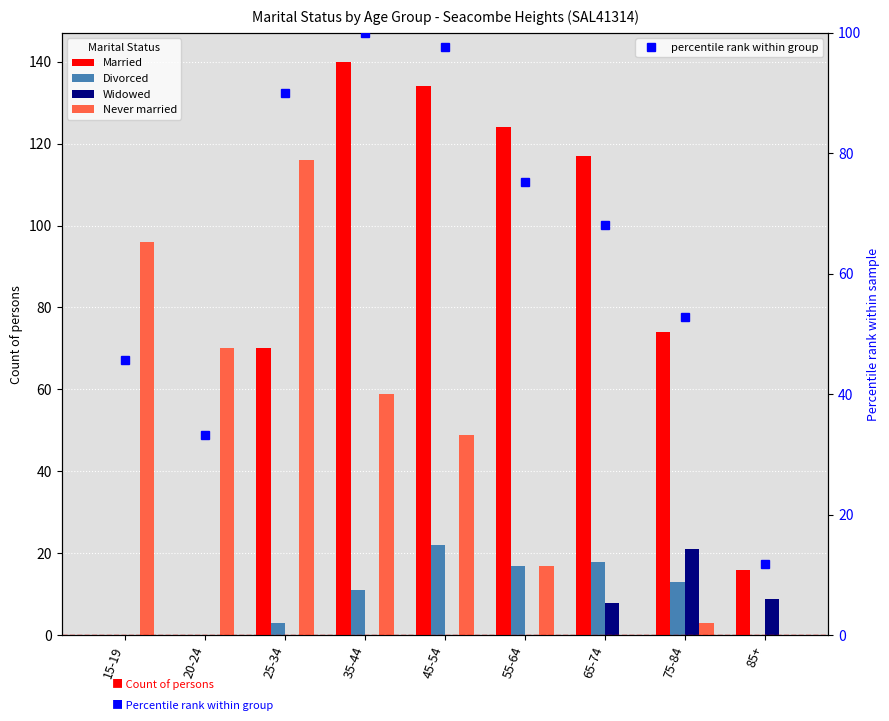

What is the approximate value of Never married at 20-24?

70.0